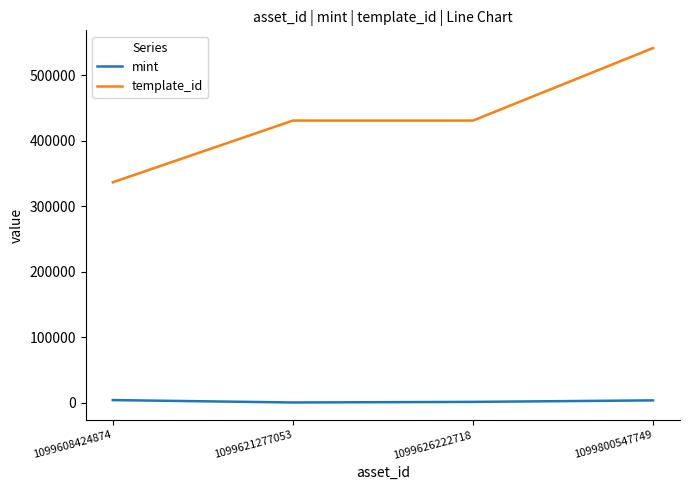

Which series has the widest spread of values?

template_id